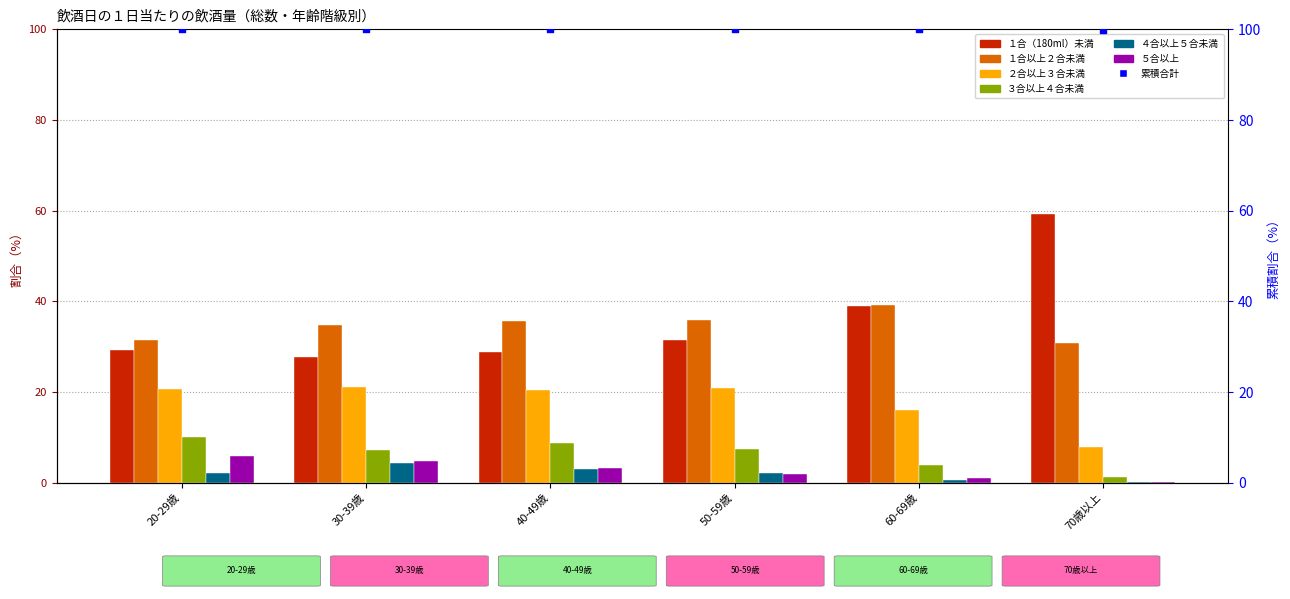

Which series reaches the minimum Y coordinate?

５合以上